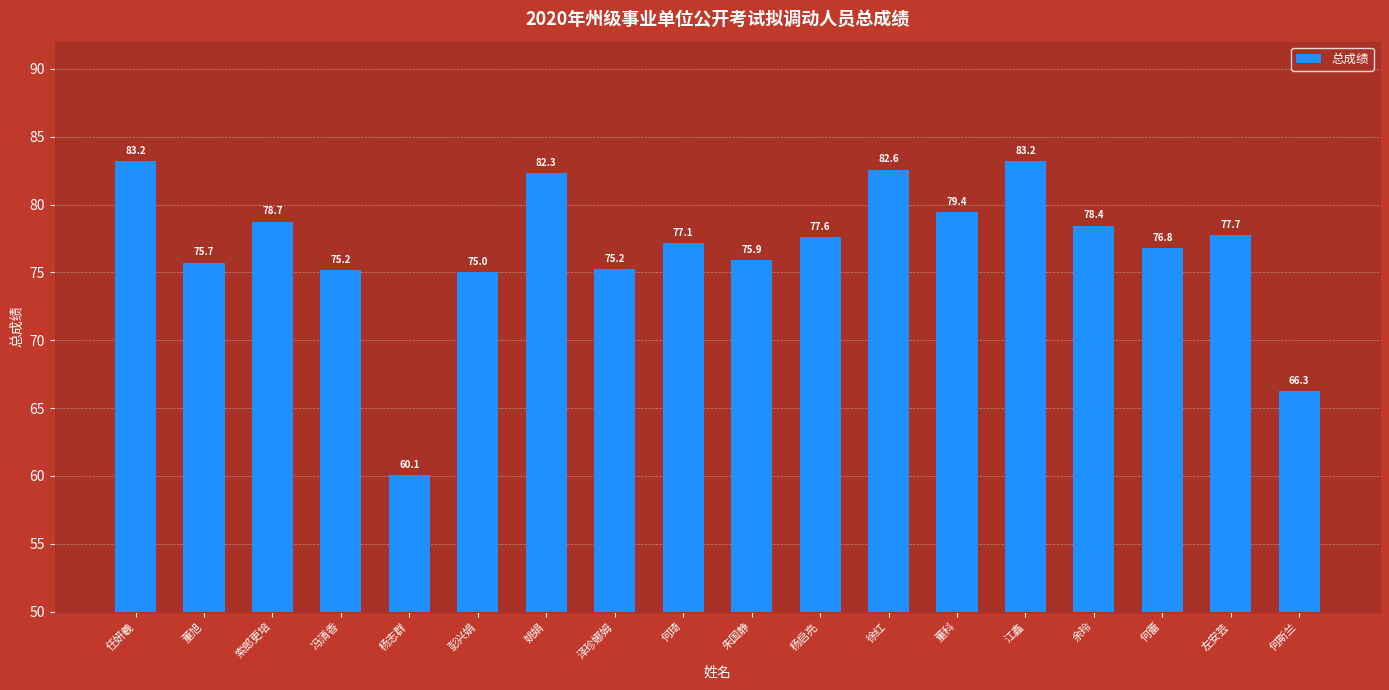

Reading right to left, list all the values displayed in this chart.

何斯兰=66.3	左安芸=77.7	何蕾=76.8	余玲=78.4	江鑫=83.2	董科=79.4	徐红=82.6	杨启亮=77.6	朱国静=75.9	何琦=77.1	泽珍娜姆=75.2	姚娟=82.3	彭兴娟=75.0	杨志群=60.1	冯清香=75.2	索郎更培=78.7	董旭=75.7	任妍羲=83.2